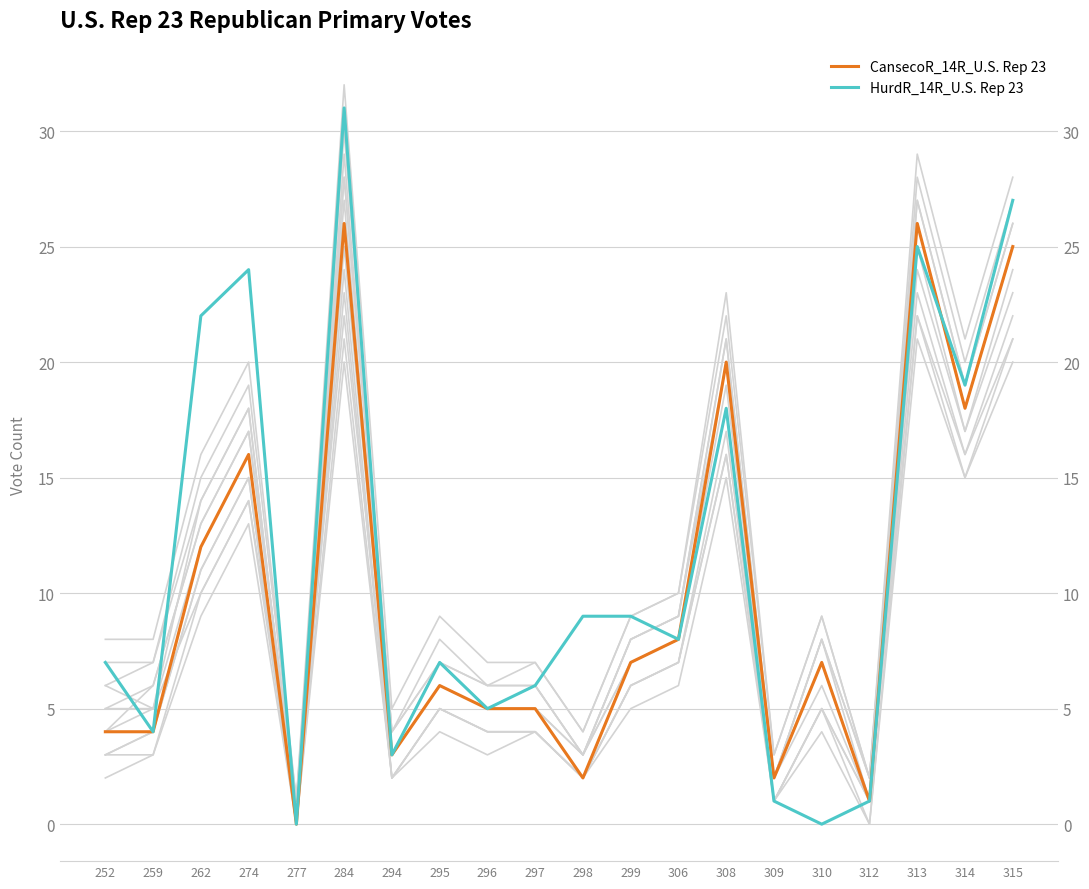

What is the difference between the maximum and minimum values in the CansecoR_14R_U.S. Rep 23 series?

26